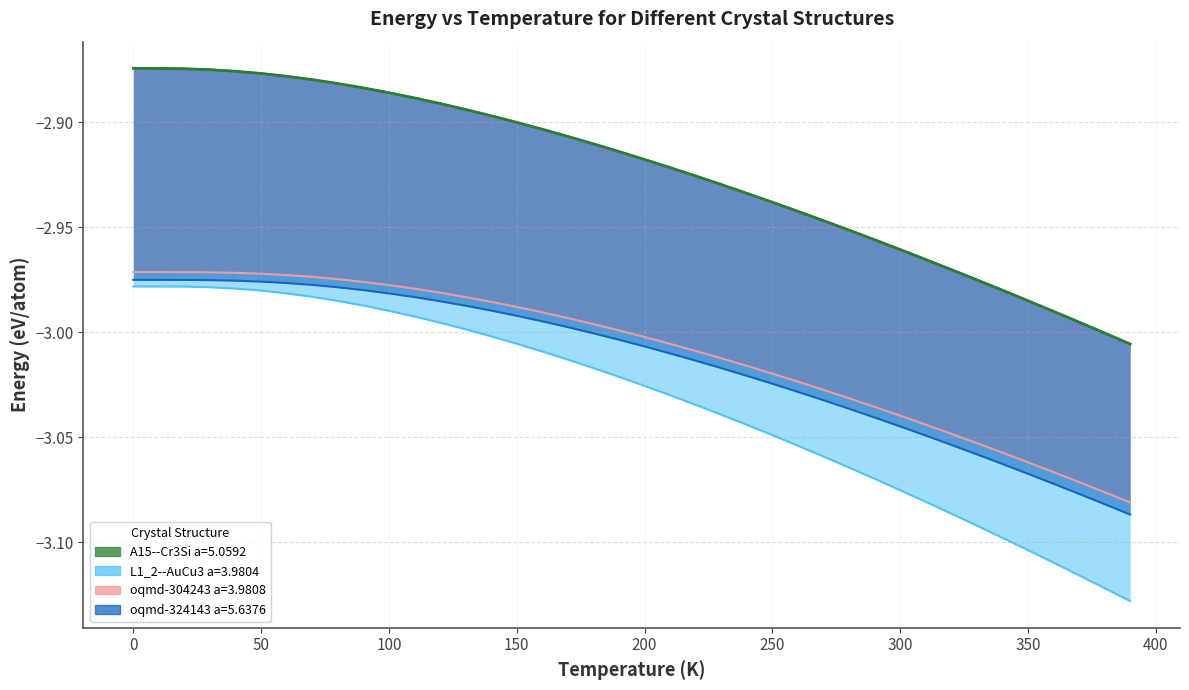

What is the spread (max minus min) of values at 70?

0.1